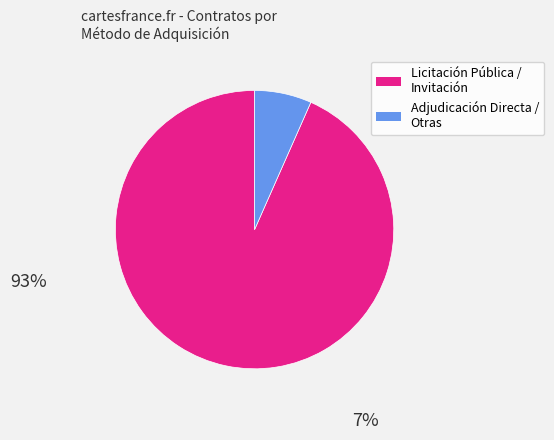

Is there any slice that represents more than half of the pie?

Yes